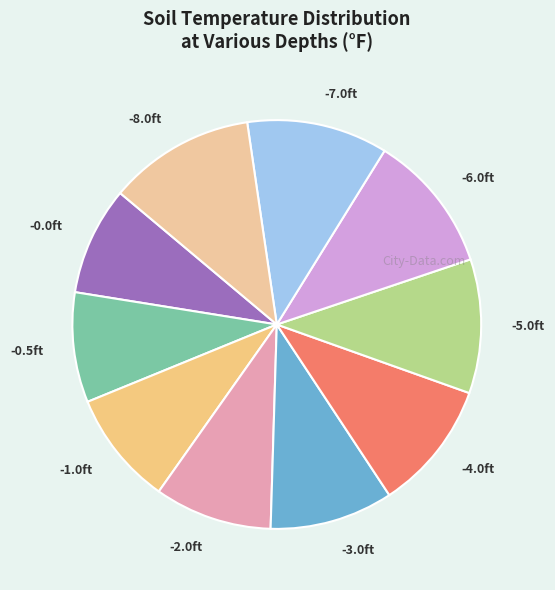

The -8.0ft slice represents 6% of the pie. True or false?

False